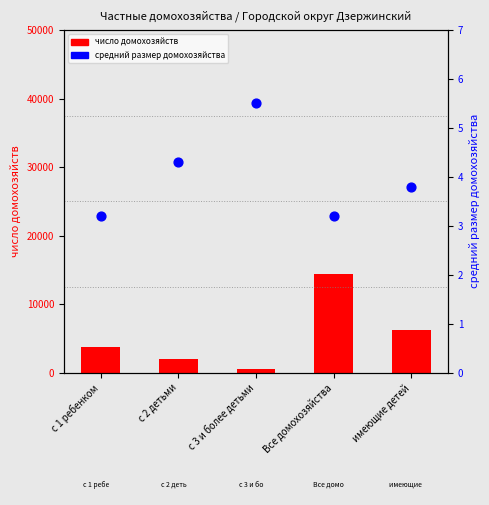

At how many categories does at least one series exceed 3049?

3